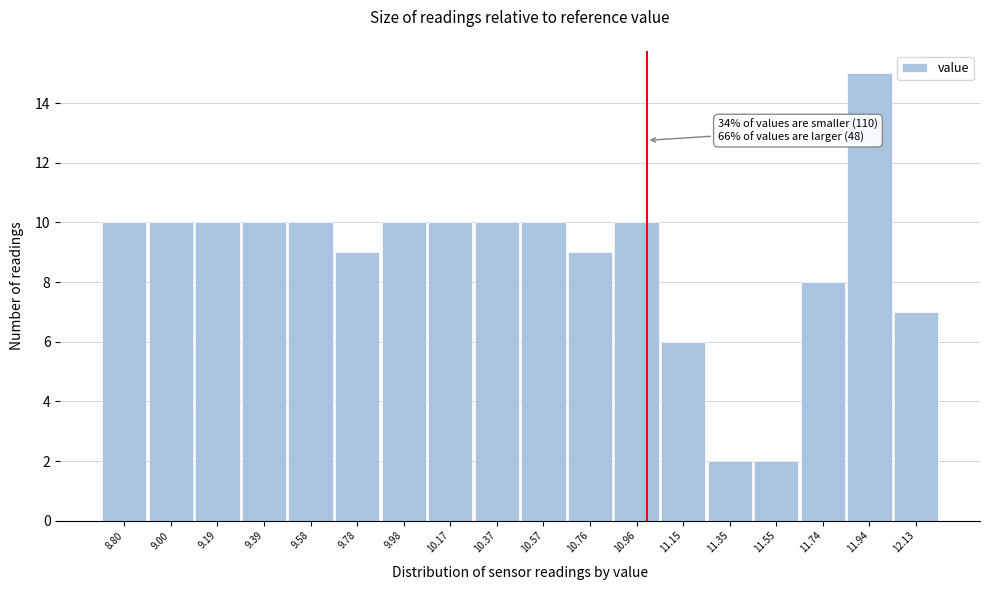

Reading right to left, what are all the values shown in this chart?

7	15	8	2	2	6	10	9	10	10	10	10	9	10	10	10	10	10